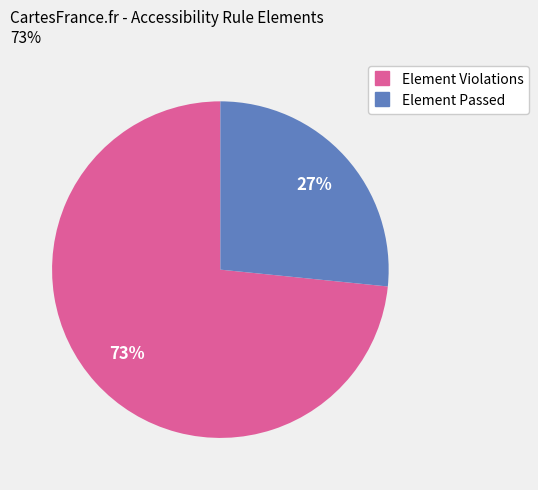

Does any single category account for the majority?

Yes